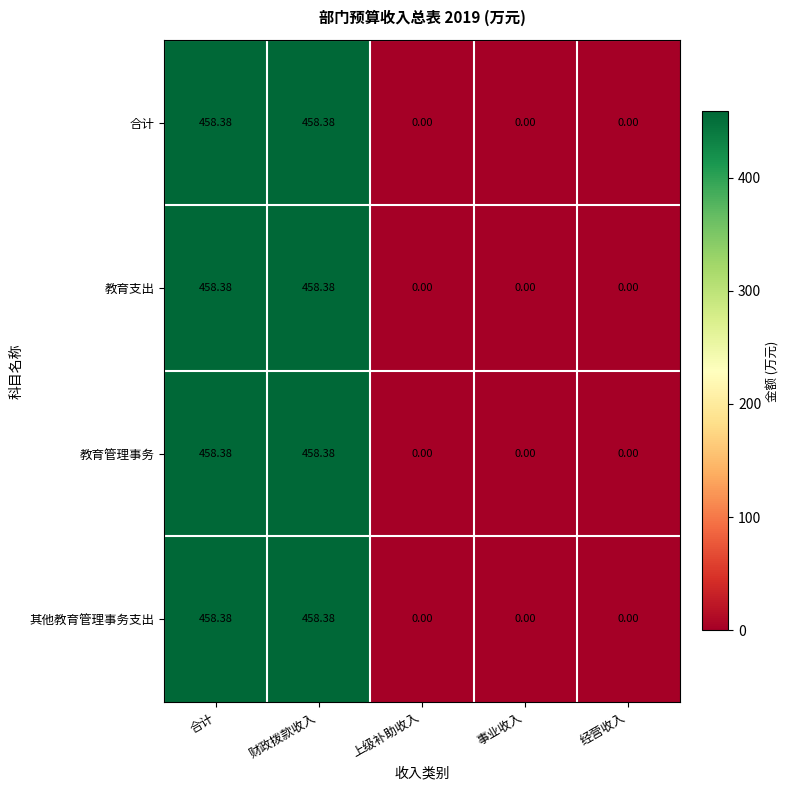

Reading right to left, what are all the values shown in this chart?

合计: 经营收入=0.0	事业收入=0.0	上级补助收入=0.0	财政拨款收入=458.4	合计=458.4
教育支出: 经营收入=0.0	事业收入=0.0	上级补助收入=0.0	财政拨款收入=458.4	合计=458.4
教育管理事务: 经营收入=0.0	事业收入=0.0	上级补助收入=0.0	财政拨款收入=458.4	合计=458.4
其他教育管理事务支出: 经营收入=0.0	事业收入=0.0	上级补助收入=0.0	财政拨款收入=458.4	合计=458.4